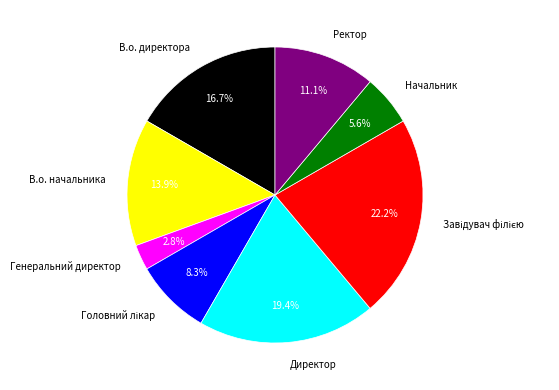

Which category has the smallest portion of the pie?

Генеральний директор